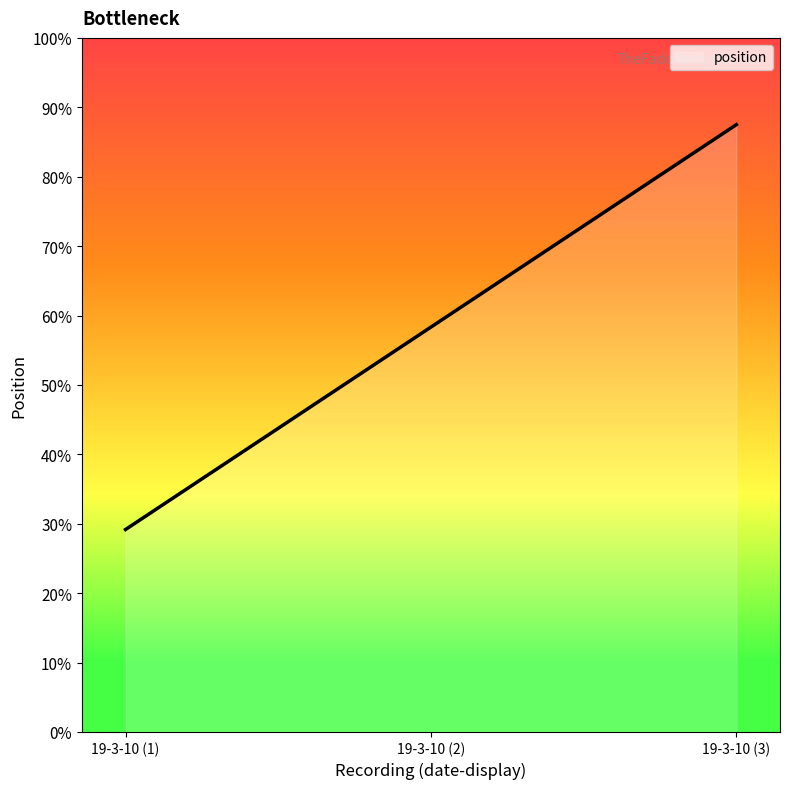

Which category has the highest value across all series?

19-3-10 (3)